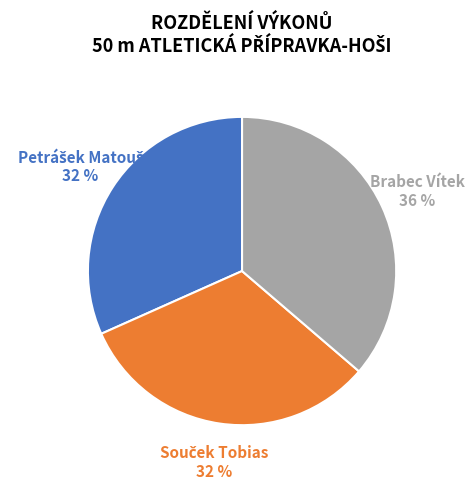

Does any single category account for the majority?

No